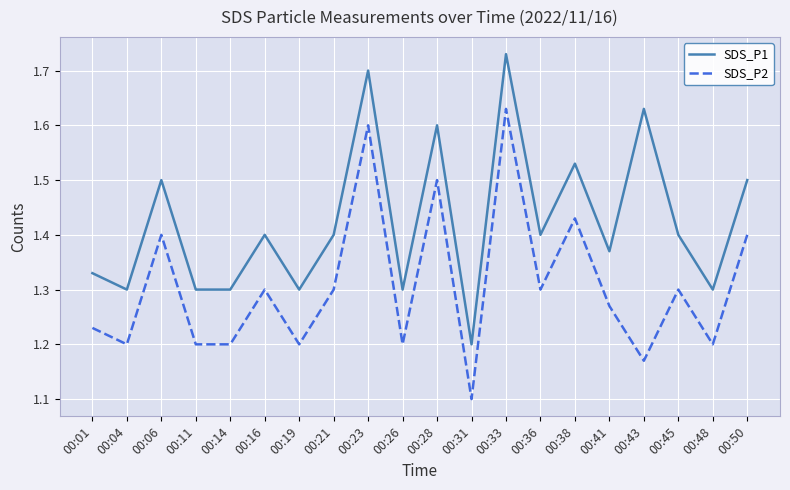

How many lines are shown in the chart?

2